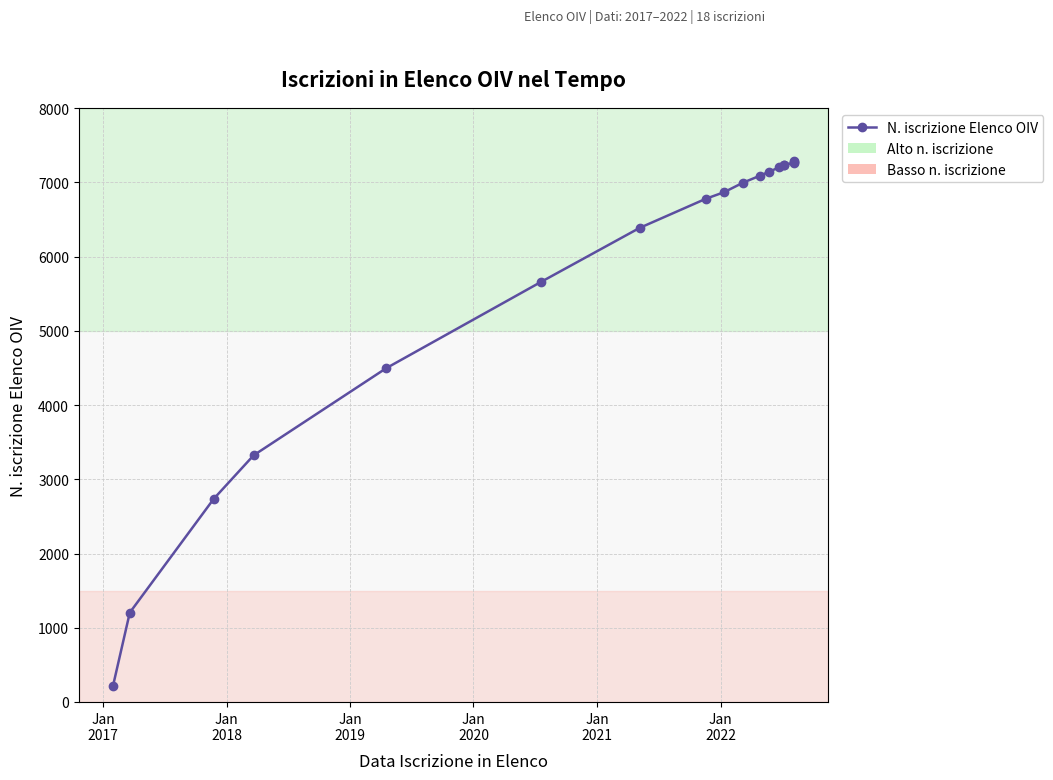

True or false: there are more than 2 points higher than both neighbors.

False